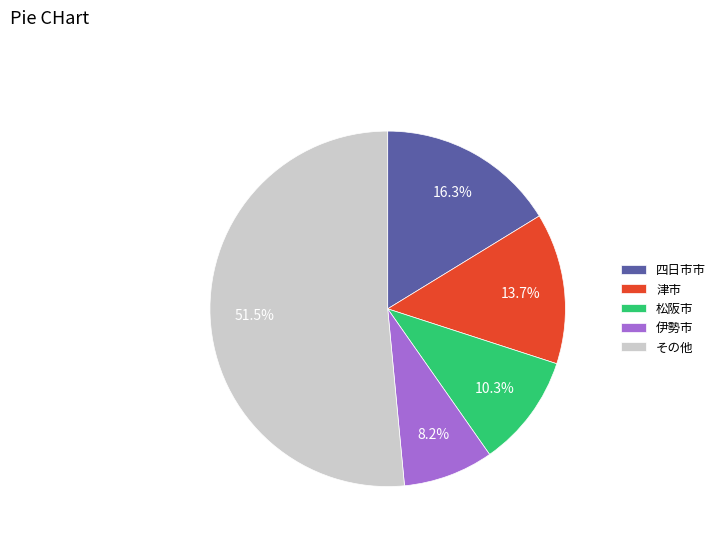

What is the largest slice in the pie chart?

その他